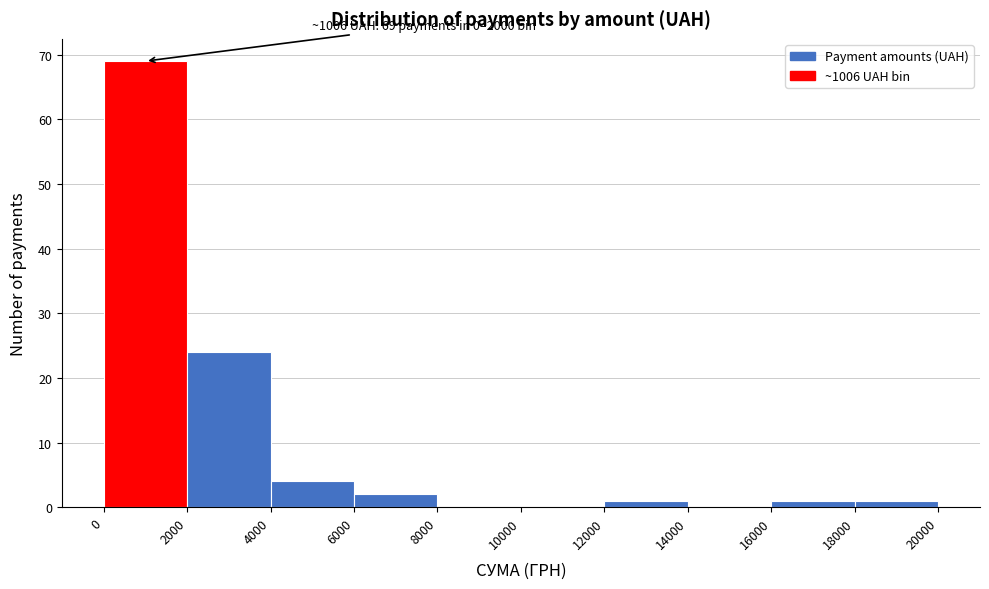

Which range on the x-axis has the tallest bar?

0 to 2000